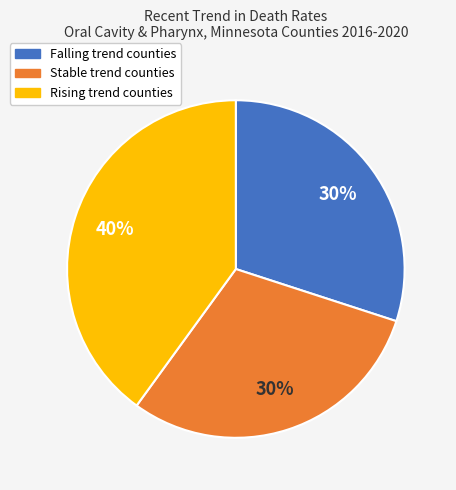

To the nearest percent, what is the difference between the largest and smallest slice percentages?

10%